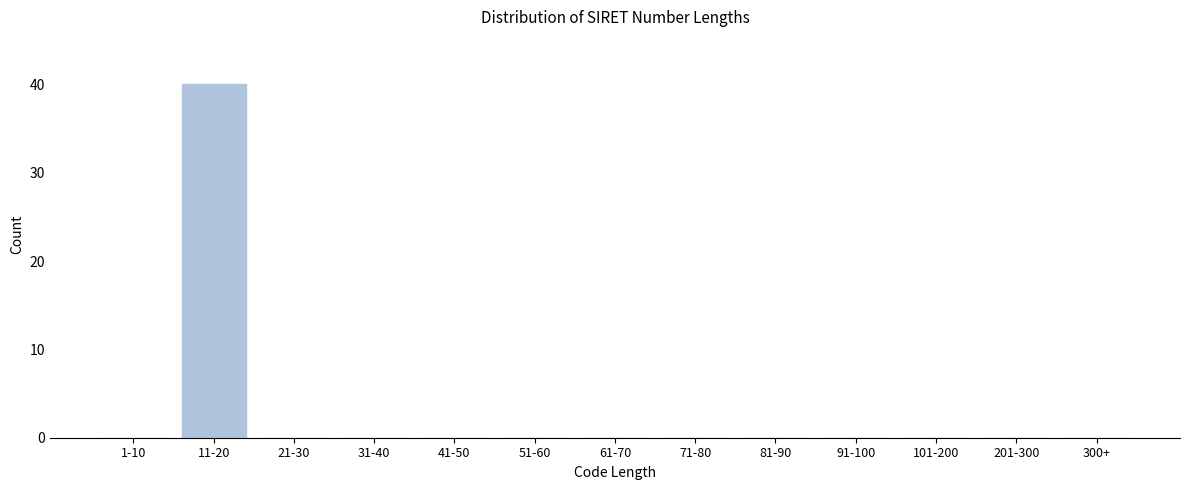

Reading right to left, what are all the values shown in this chart?

300+=0	201-300=0	101-200=0	91-100=0	81-90=0	71-80=0	61-70=0	51-60=0	41-50=0	31-40=0	21-30=0	11-20=40	1-10=0